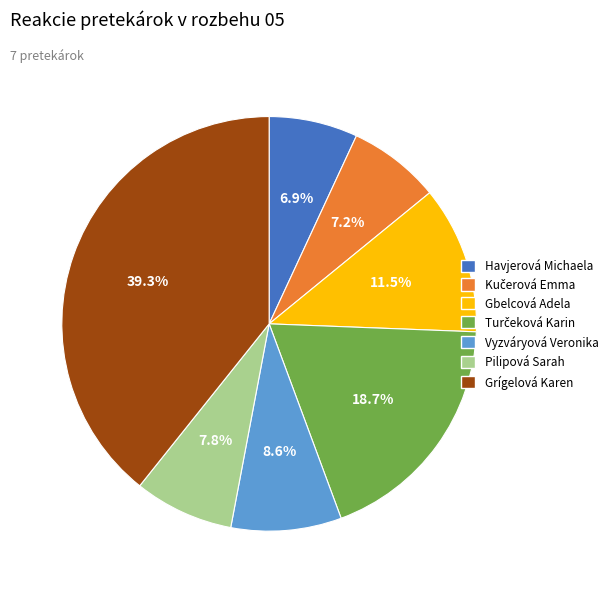

What is the largest slice in the pie chart?

Grígelová Karen